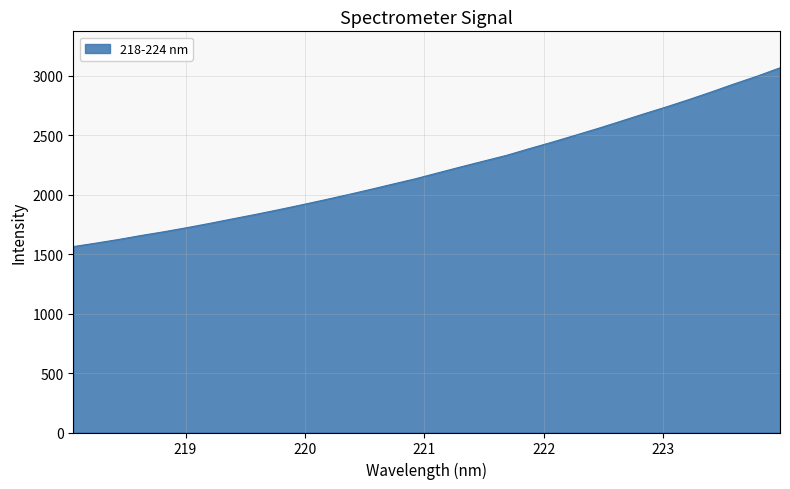

What is the sum of all values?

70811.7